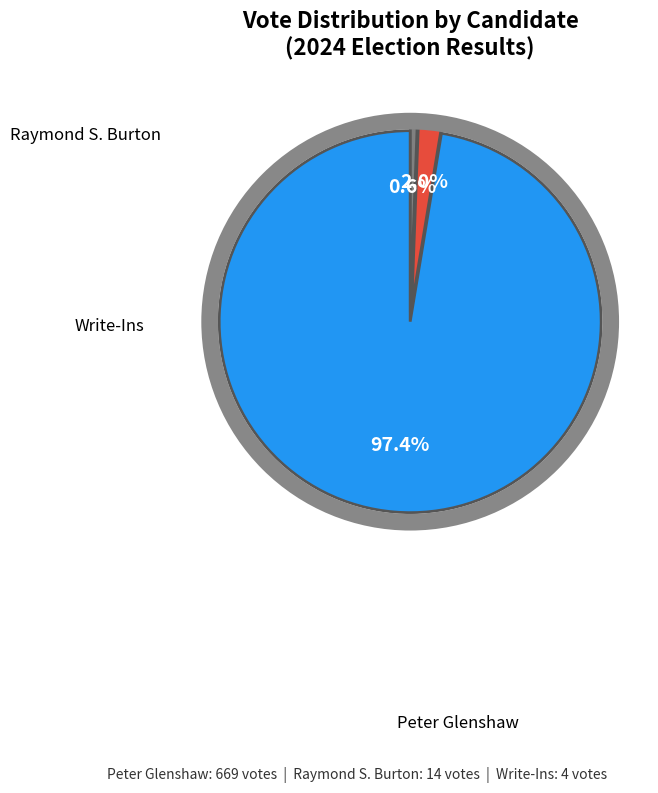

To the nearest percent, what is the difference between the largest and smallest slice percentages?

97%